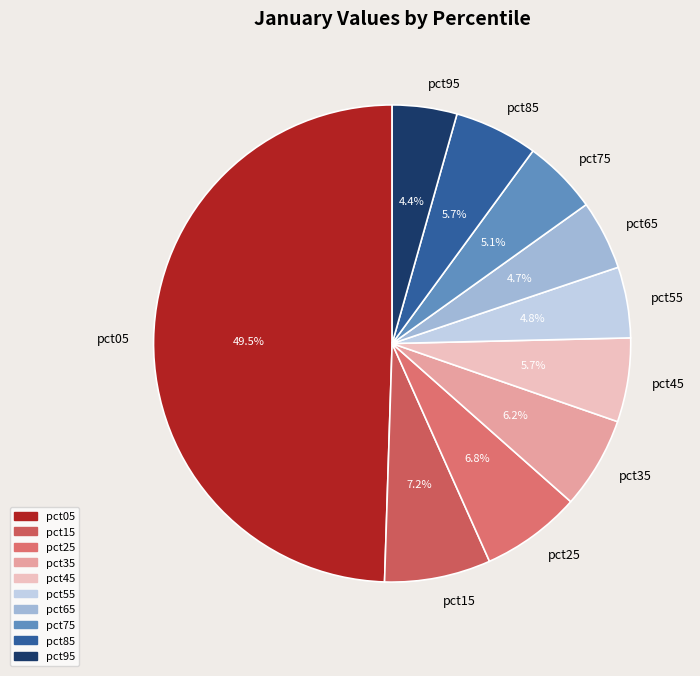

To the nearest percent, what is the difference between the pct35 and pct15 slice percentages?

1%